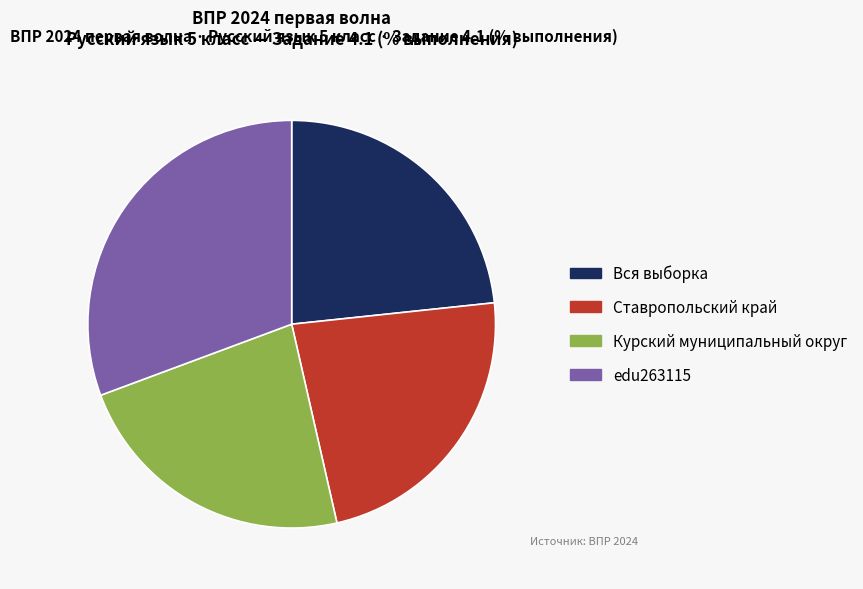

What is the ratio of the value at Вся выборка to the value at Ставропольский край?

1.0